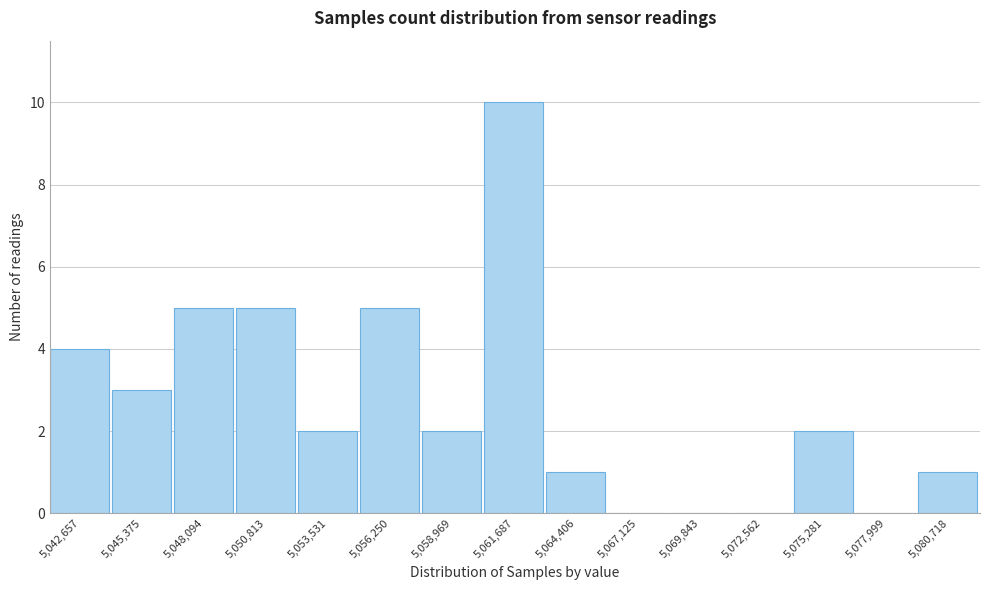

Reading left to right, transcribe all the data shown in this chart.

5,042,657=4	5,045,375=3	5,048,094=5	5,050,813=5	5,053,531=2	5,056,250=5	5,058,969=2	5,061,687=10	5,064,406=1	5,067,125=0	5,069,843=0	5,072,562=0	5,075,281=2	5,077,999=0	5,080,718=1